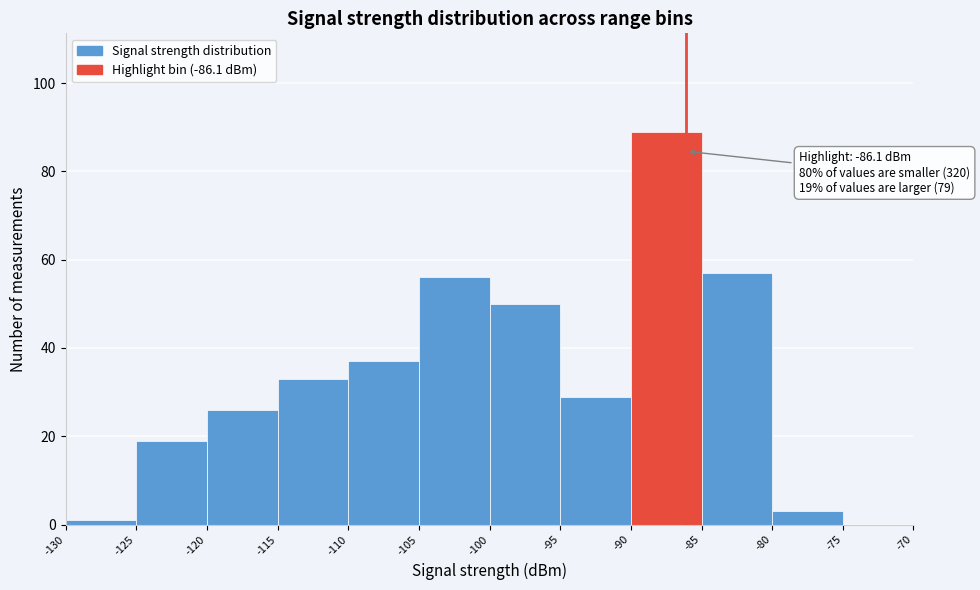

Which range on the x-axis has the tallest bar?

-90 to -85